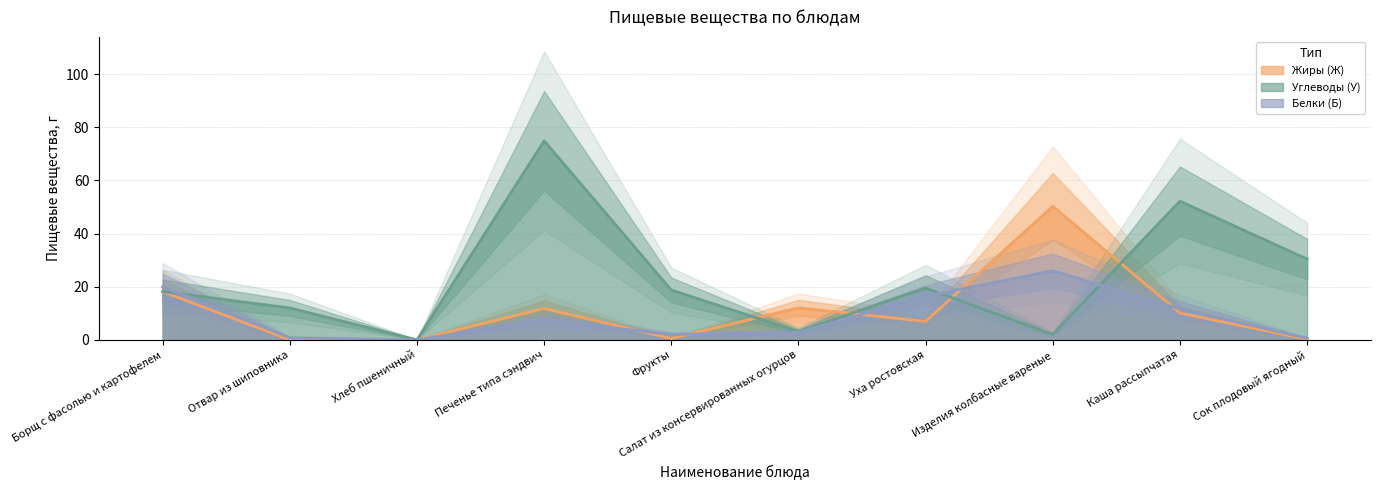

Which series ends up on top after the final intersection of Углеводы (У) and Жиры (Ж)?

Углеводы (У)